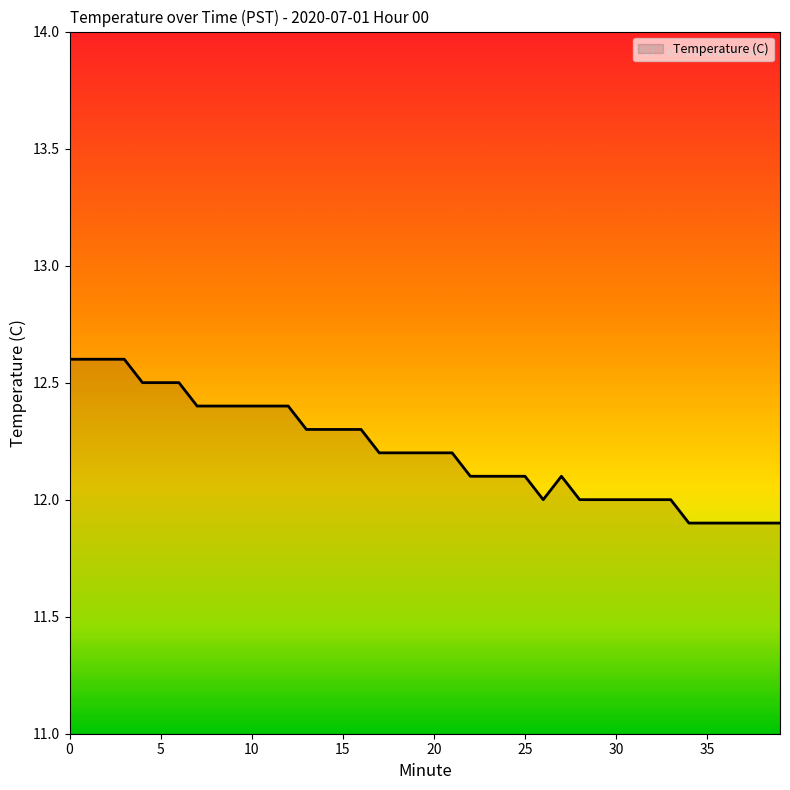

What is the difference between the maximum and minimum values?

0.7